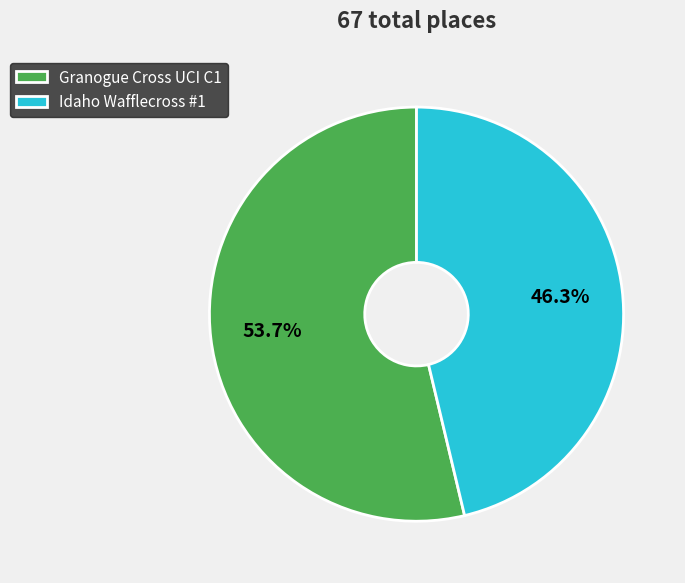

Which slice is the largest?

Granogue Cross UCI C1